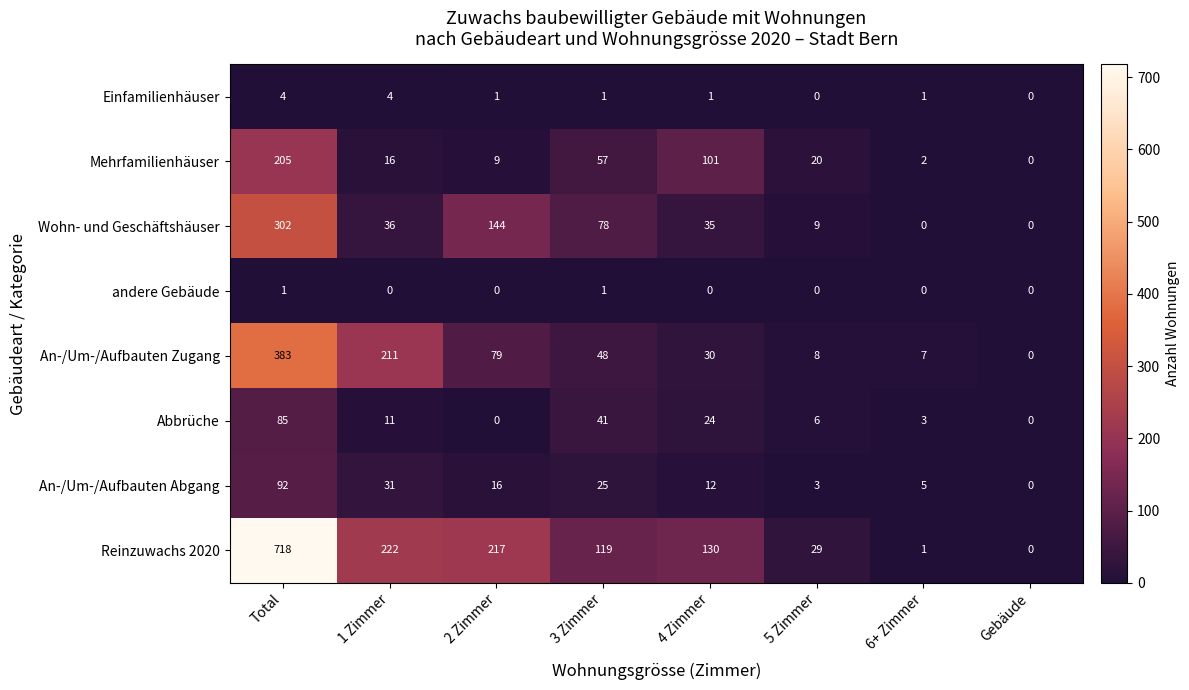

The Mehrfamilienhäuser series shows 65 at Gebäude. True or false?

False